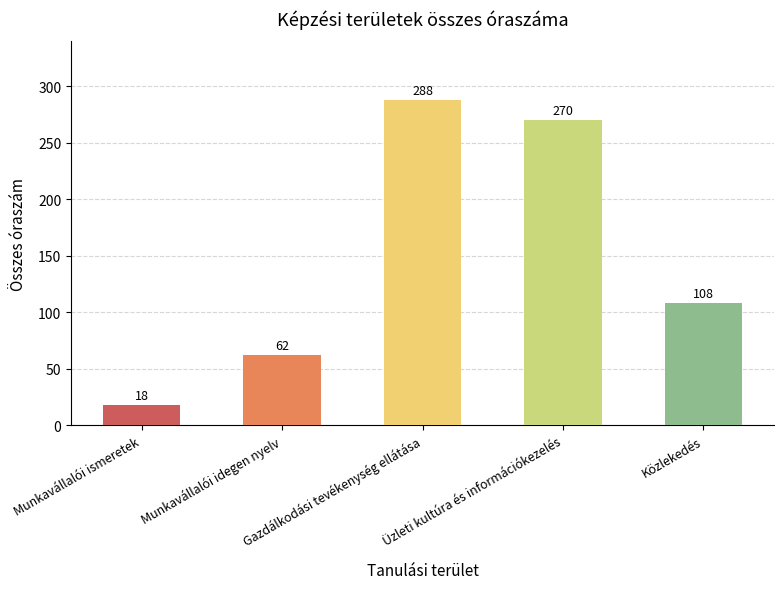

What is the difference between the values at Munkavállalói ismeretek and Üzleti kultúra és információkezelés?

252